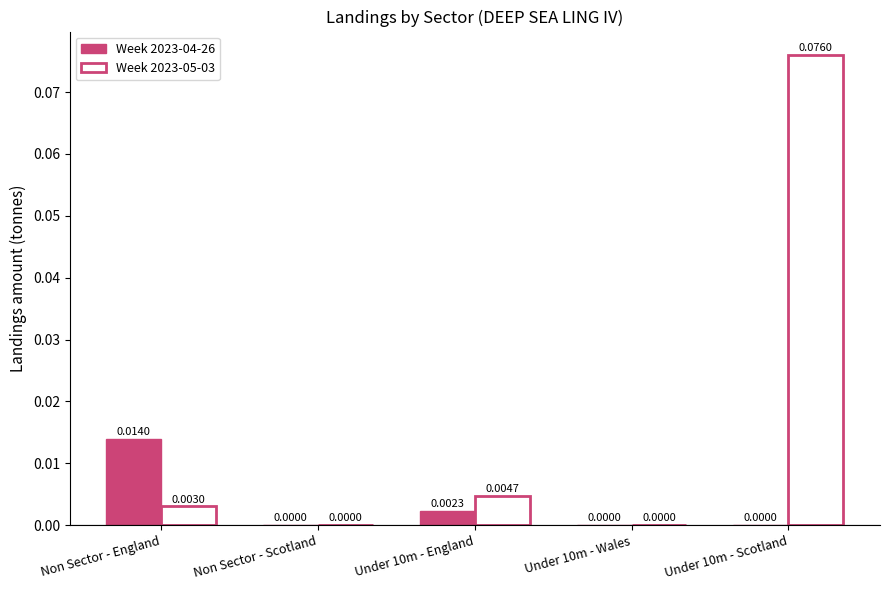

Which series has the largest total across all categories?

Week 2023-05-03